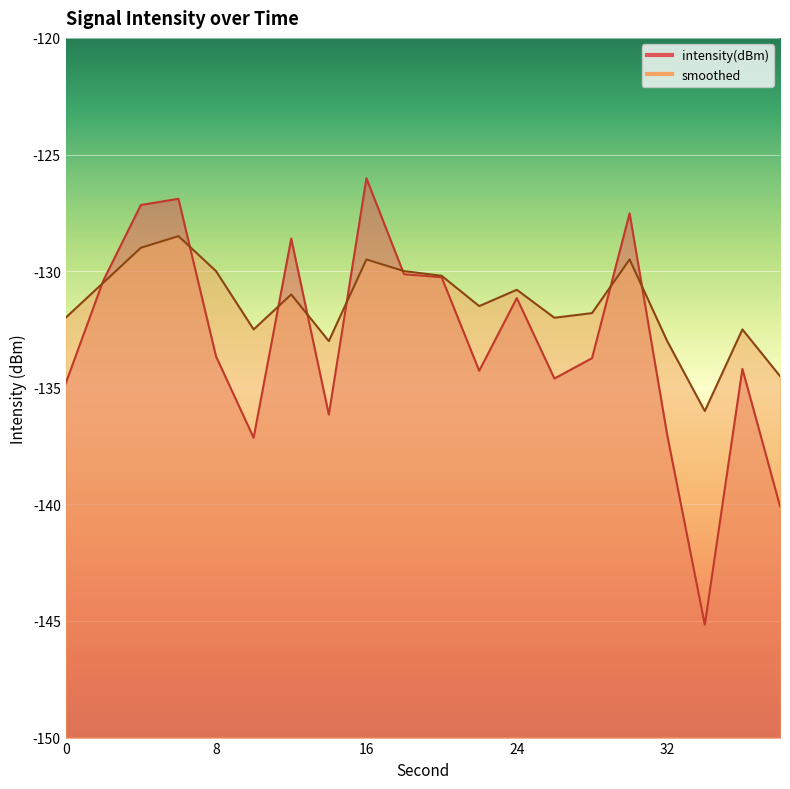

What is the greatest value displayed?

-126.0